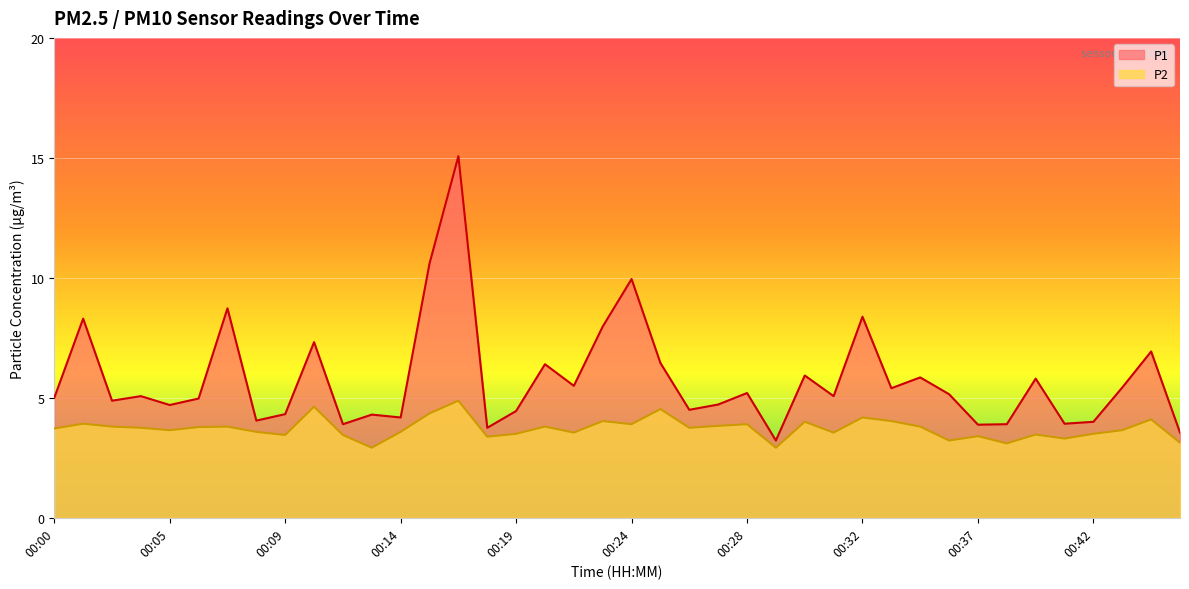

In P2, how many points are higher than both neighbors (excluding endpoints)?

13